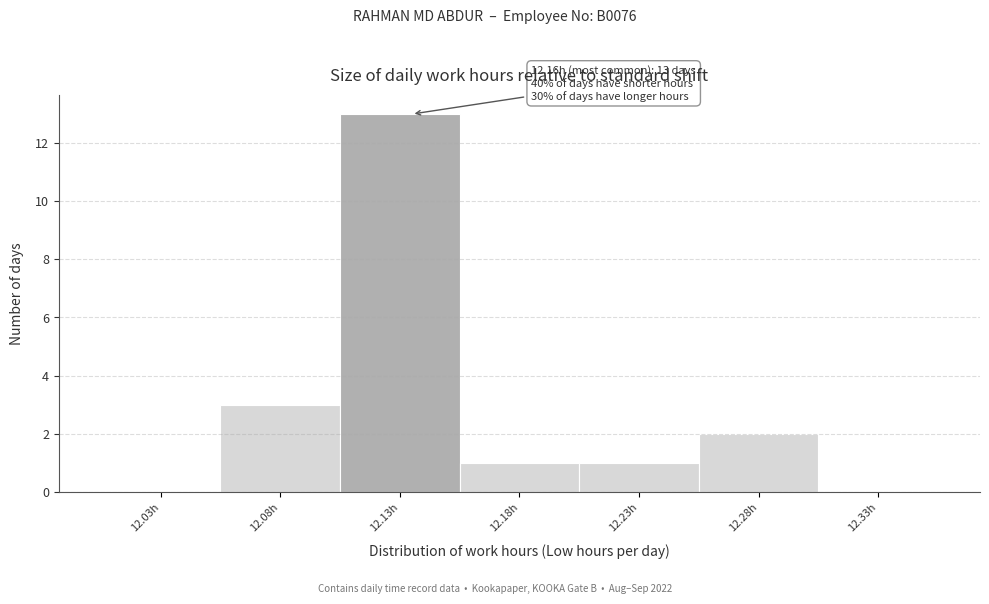

Reading left to right, list all the values displayed in this chart.

12.03h=0	12.08h=3	12.13h=13	12.18h=1	12.23h=1	12.28h=2	12.33h=0